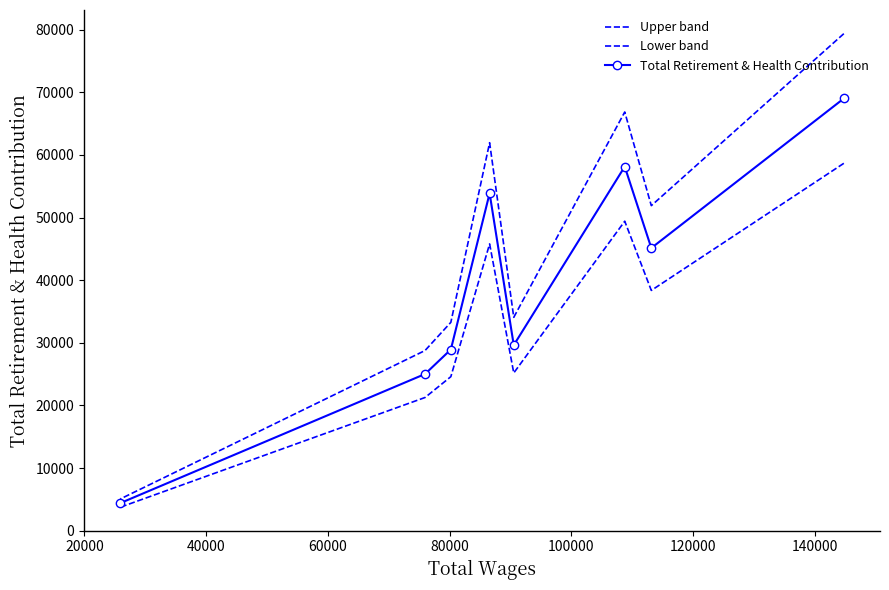

True or false: Lower band has more than 1 points higher than both neighbors.

True